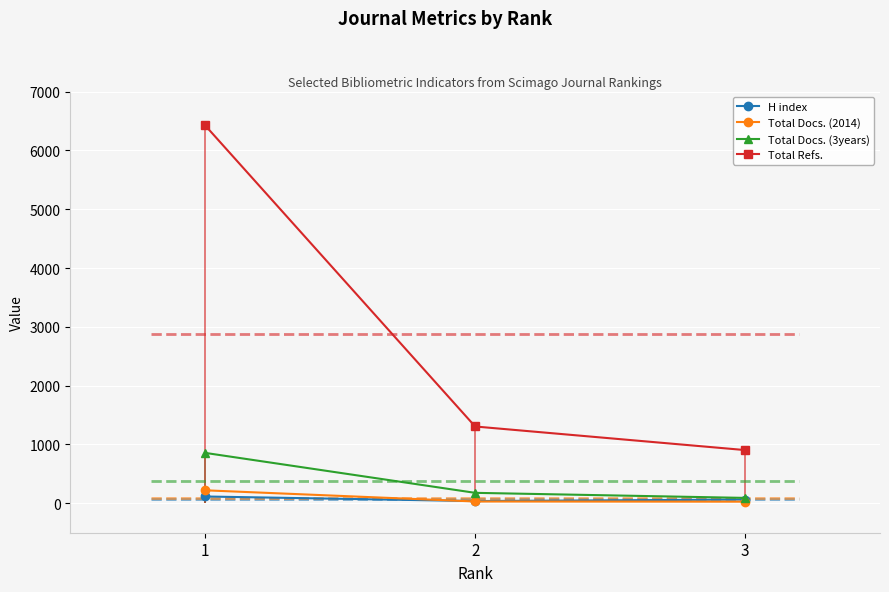

At which category does the chart reach its minimum across all series?

3